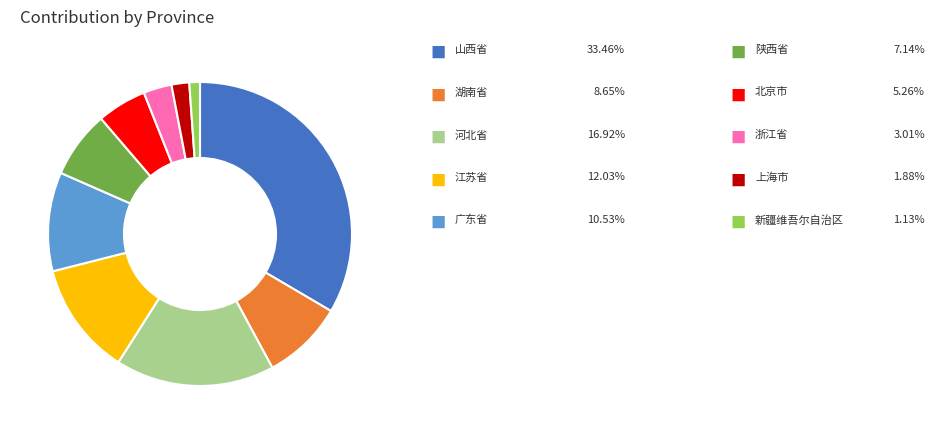

Does any single category account for the majority?

No